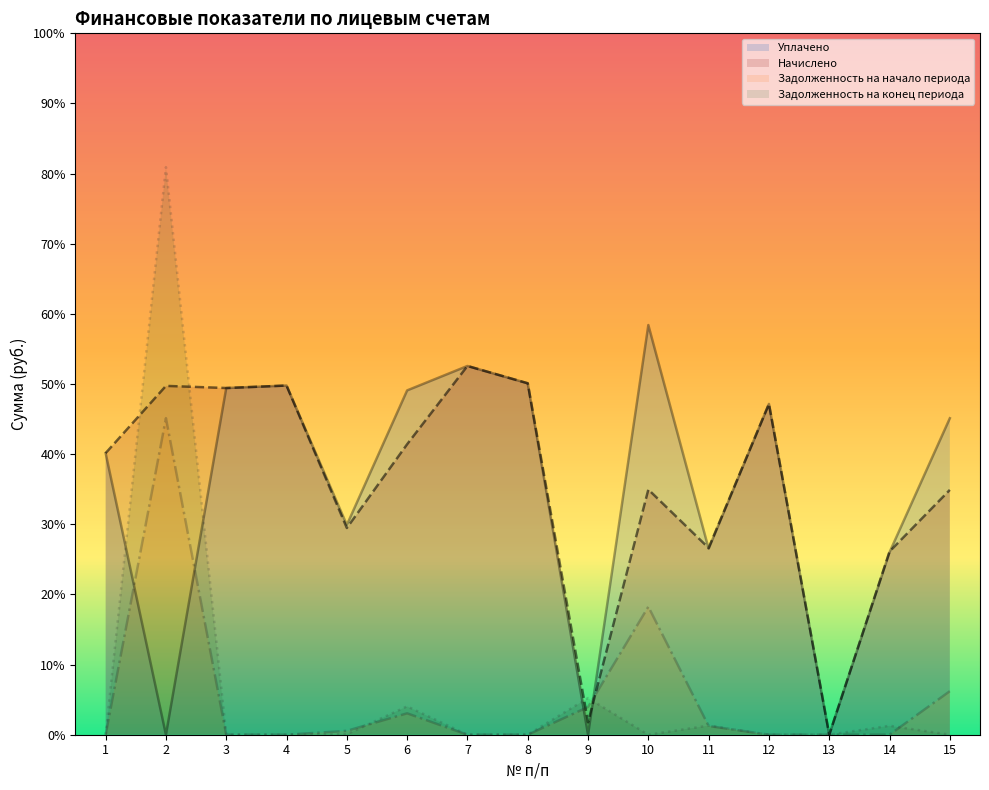

True or false: Уплачено and Начислено intersect in this chart.

True